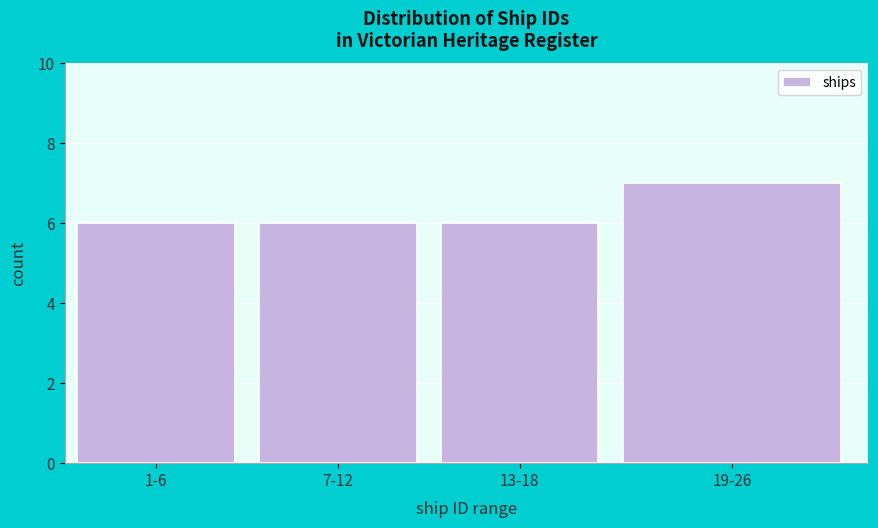

Reading right to left, list all the values displayed in this chart.

19-26=7	13-18=6	7-12=6	1-6=6